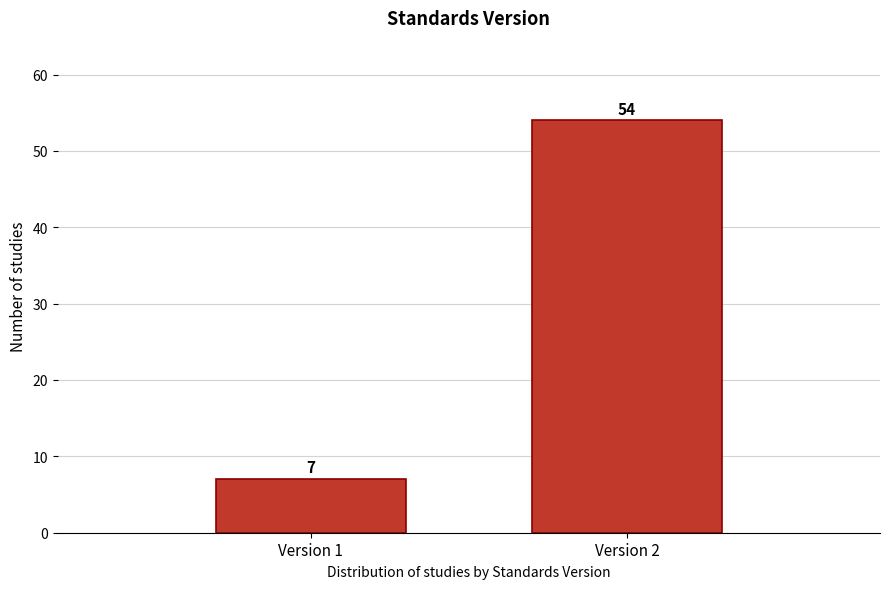

Reading left to right, list all the values displayed in this chart.

Version 1=7	Version 2=54